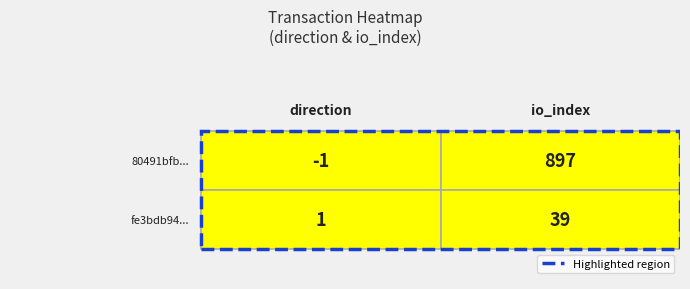

What is the difference between the 80491bfbaf510fce1d9b2f7b98841da7de62ce0 values at 0 and 1?

898